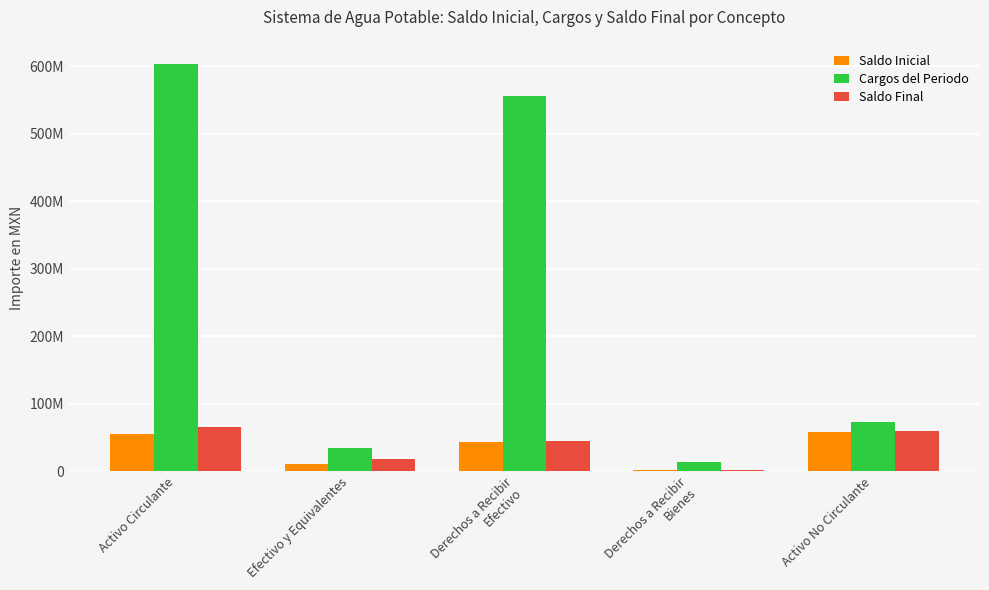

Which category has the lowest value across all series?

Derechos a Recibir
Bienes